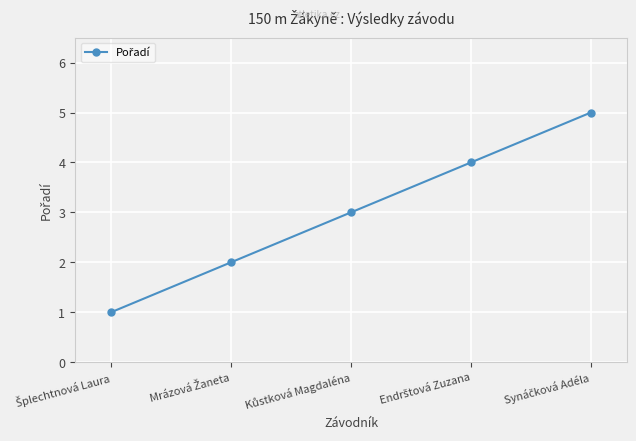

What is the minimum value shown in the chart?

1